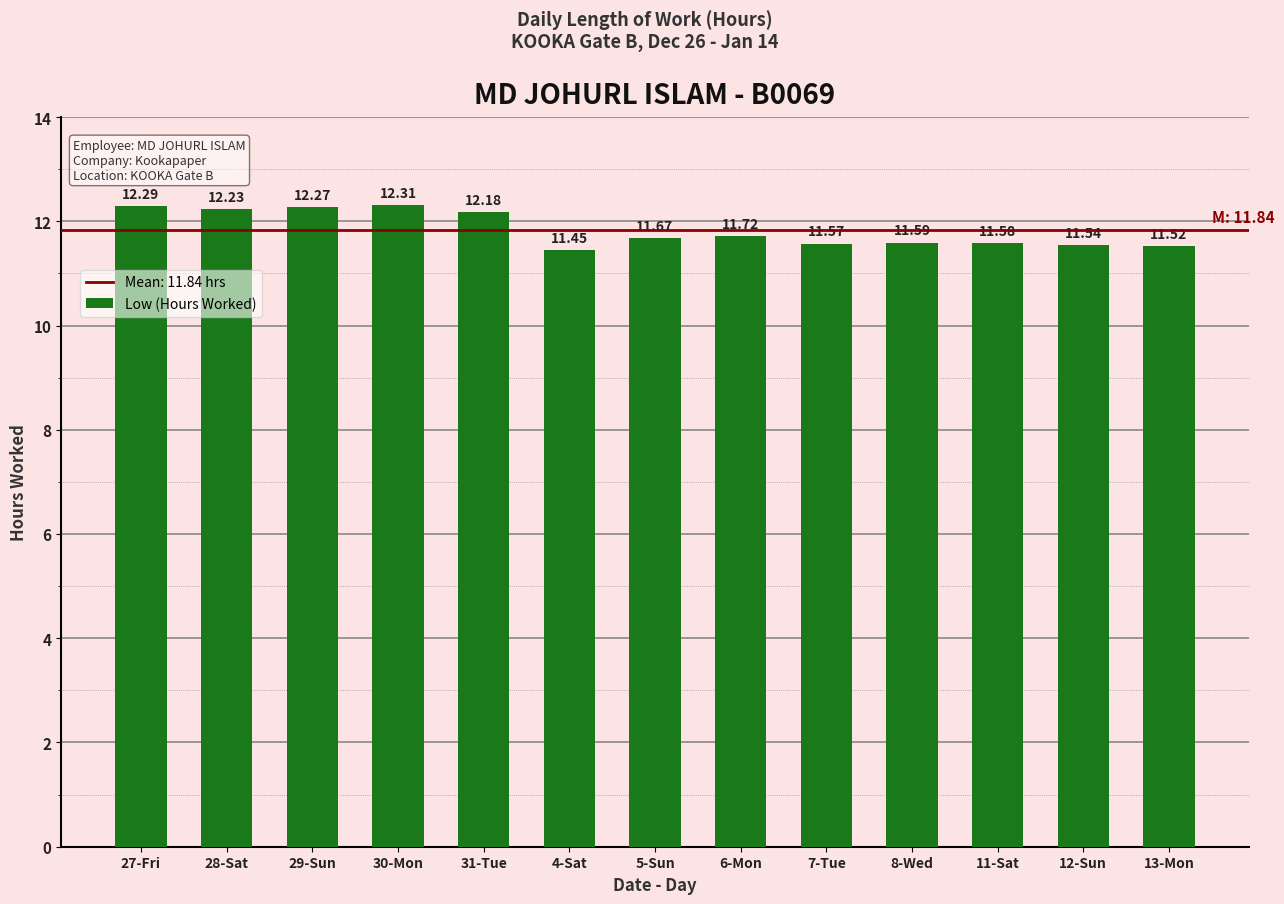

How many bars are there in total?

13